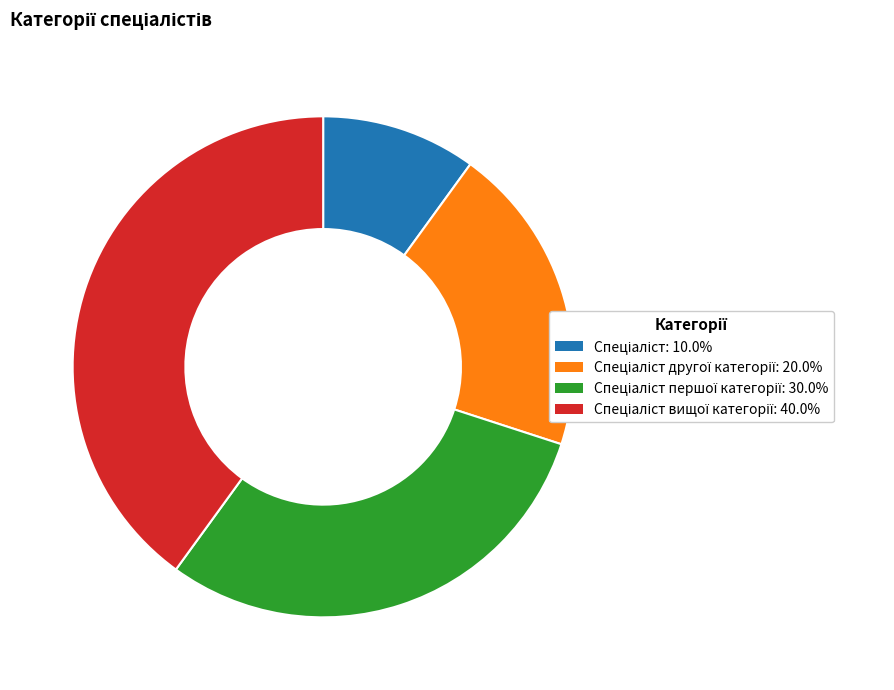

Is there a majority slice in this chart?

No